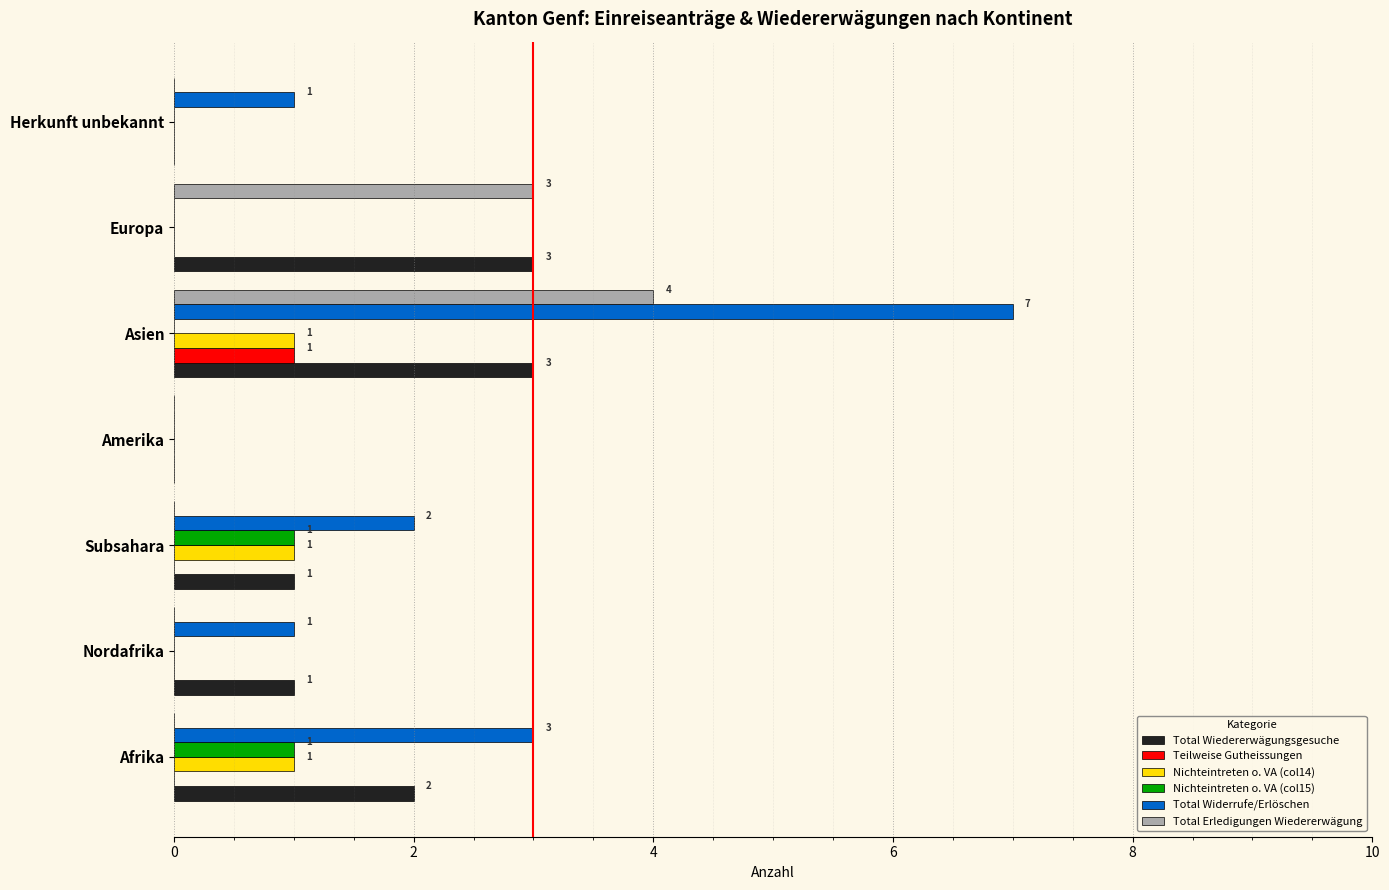

Which category has the highest value across all series?

Asien